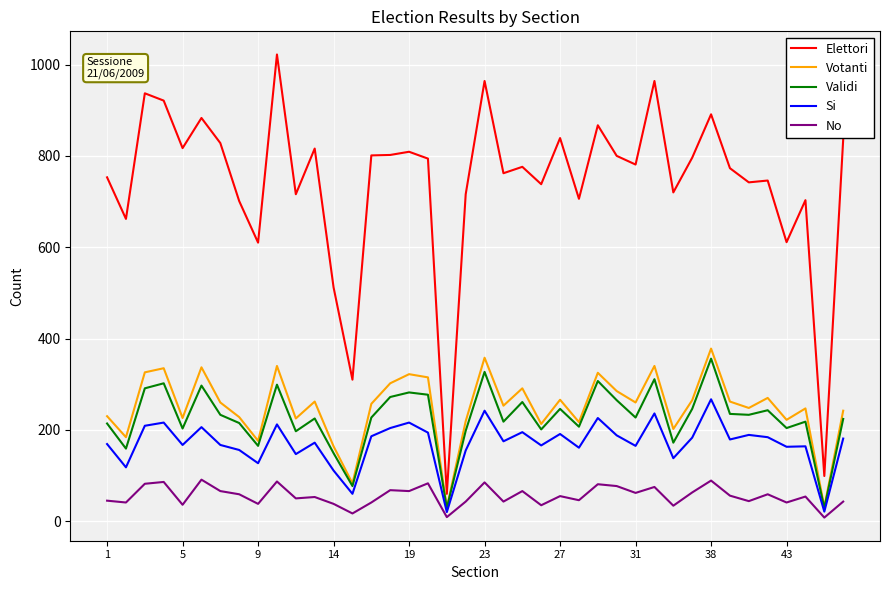

What is the highest value of the Si series?

267